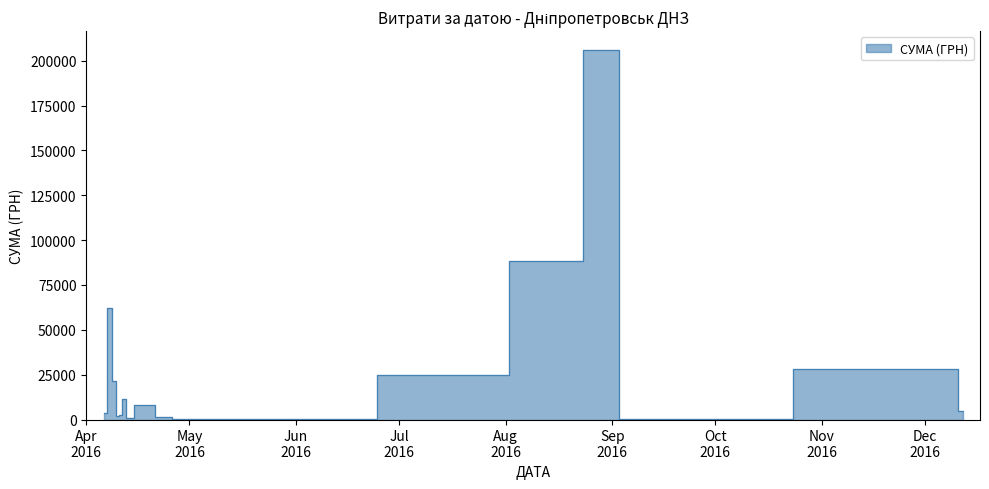

What is the sum of the values at 36 and 18?

5958.5